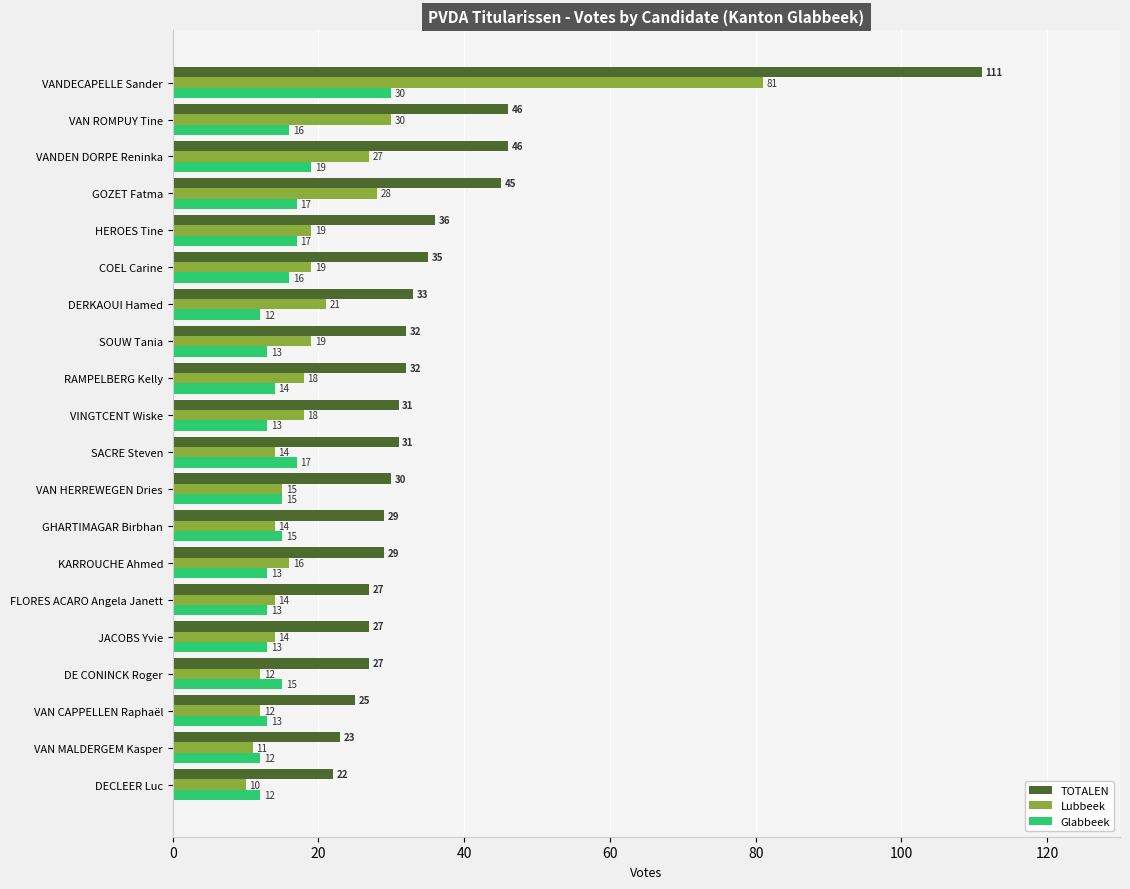

What is the difference between the maximum and minimum values in the Lubbeek series?

71